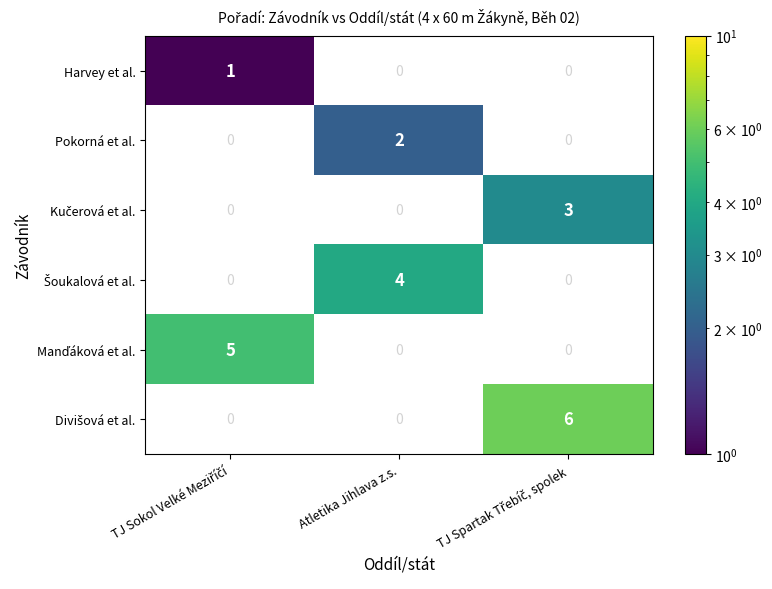

Which label corresponds to the smallest value in the chart?

TJ Sokol Velké Meziříčí